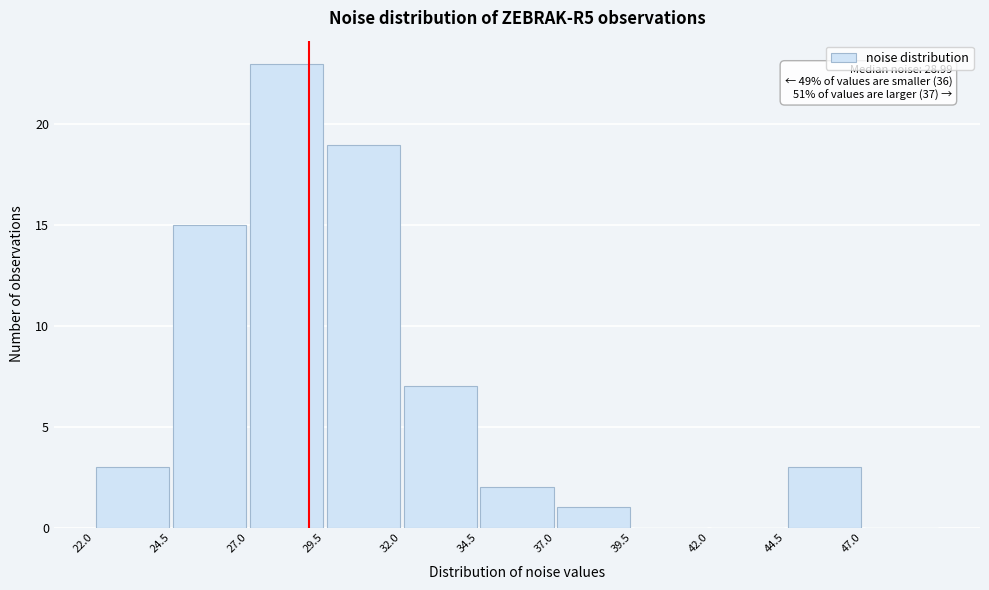

Over which range of the x-axis is the bar tallest?

27.0 to 29.5